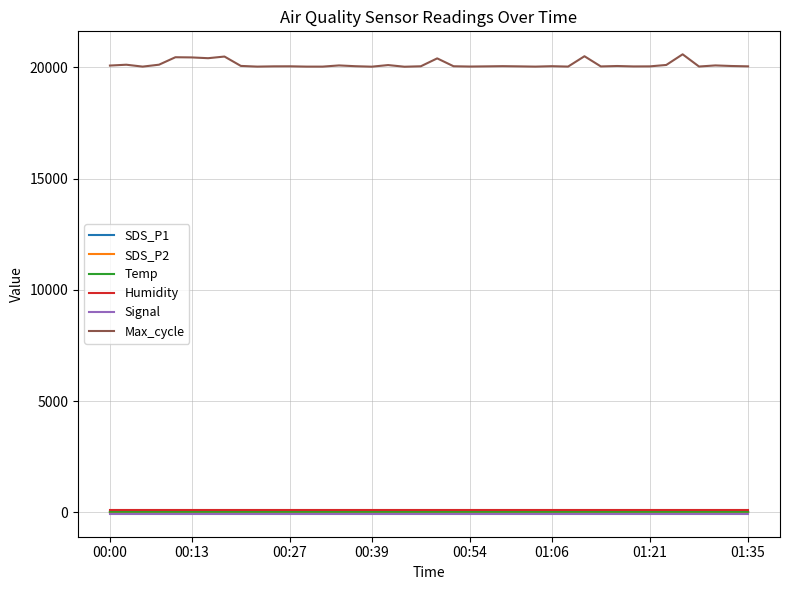

What is the difference between the maximum and second lowest values in the Temp series?

1.6